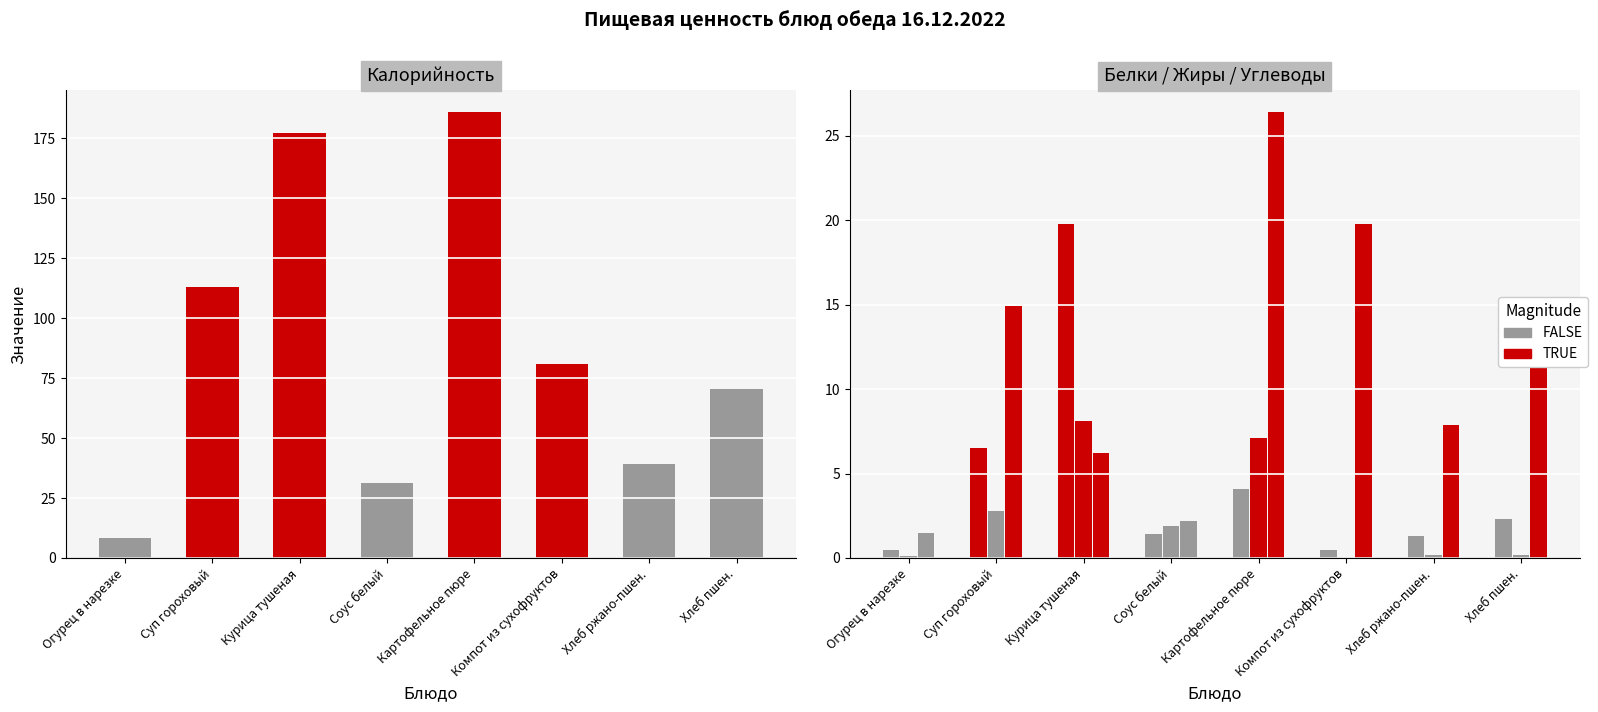

What position from the right is Курица тушеная?

6